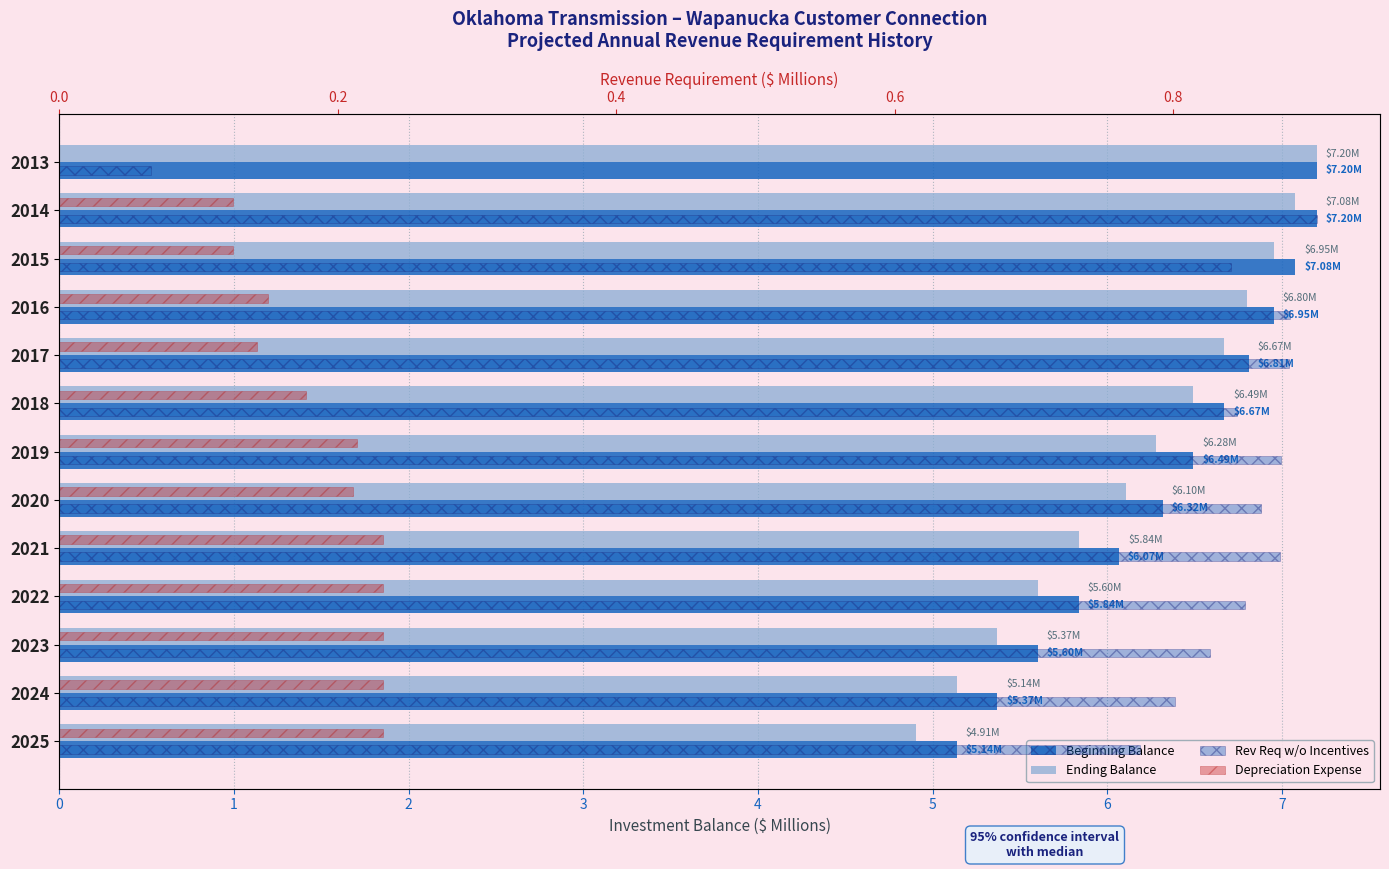

What is the difference between the maximum and second lowest values in the Ending Balance series?

2.1